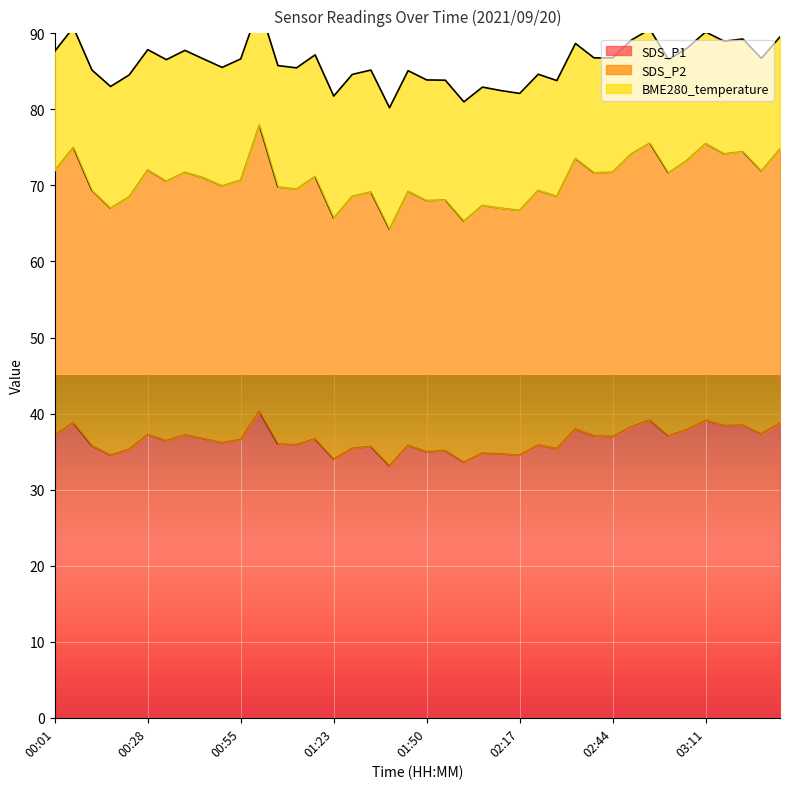

What is the lowest value of the SDS_P1 series?

33.1